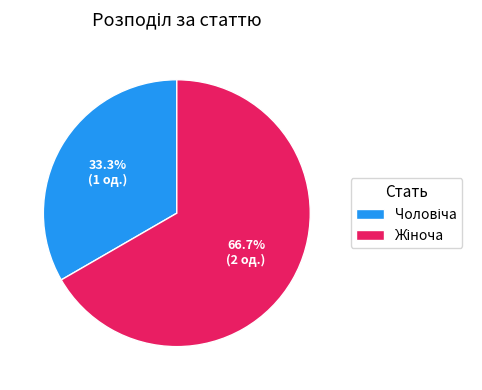

Is there a majority slice in this chart?

Yes